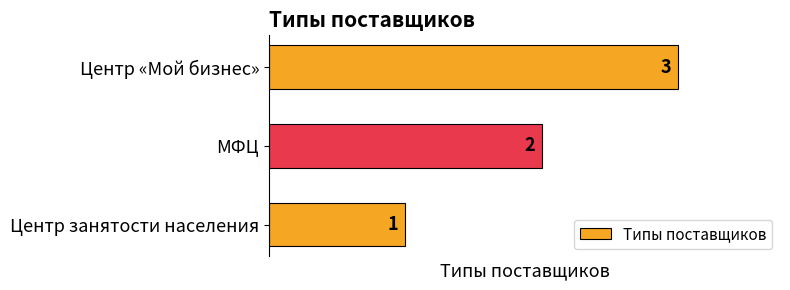

List the labels in order of value, smallest first.

Центр занятости населения, МФЦ, Центр «Мой бизнес»